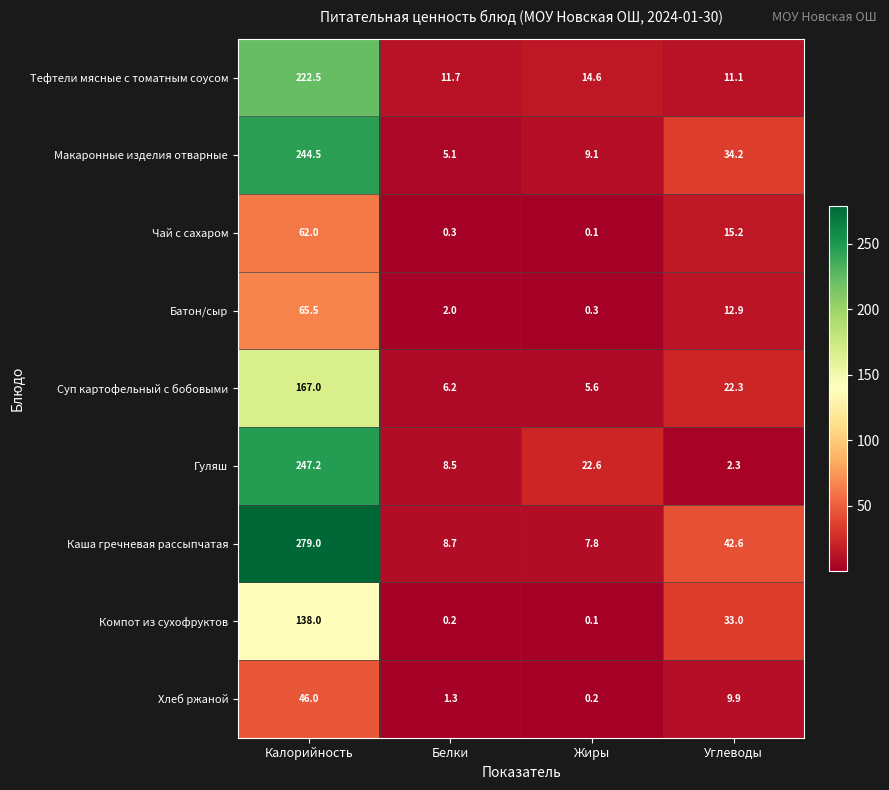

List the series in order of their peak value, highest first.

Каша гречневая рассыпчатая, Гуляш, Макаронные изделия отварные, Тефтели мясные с томатным соусом, Суп картофельный с бобовыми, Компот из сухофруктов, Батон/сыр, Чай с сахаром, Хлеб ржаной